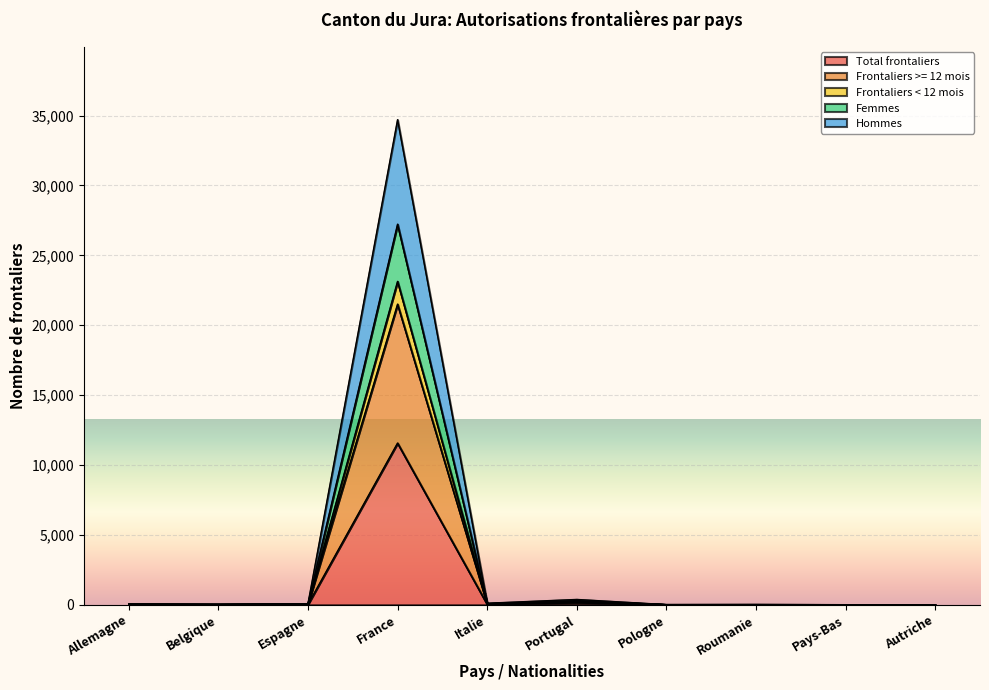

True or false: Total frontaliers and Hommes cross at least once.

False